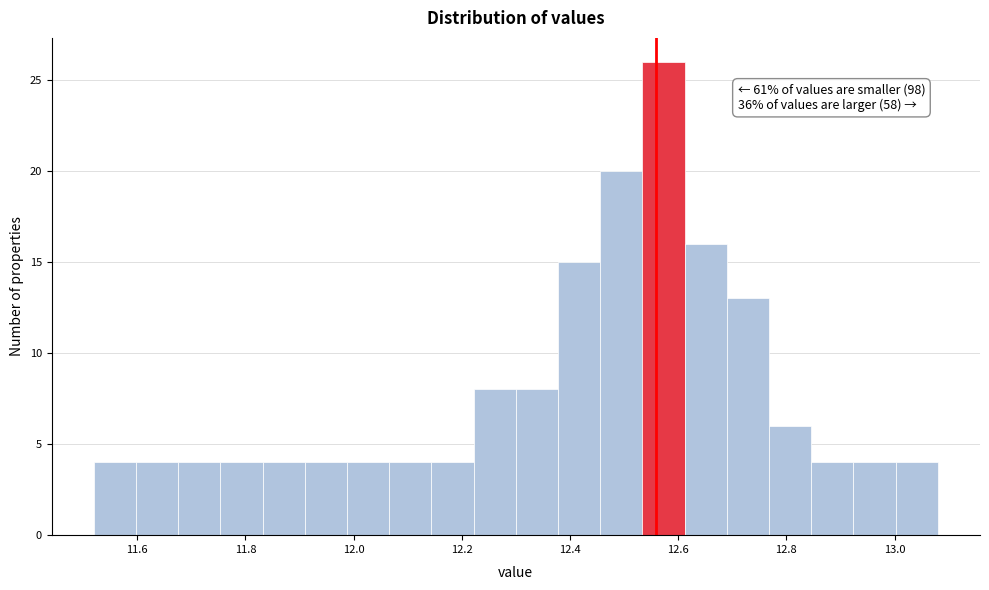

Around what value on the x-axis is the tallest bar? Give the approximate position of its centre, as read against the axis.

12.58